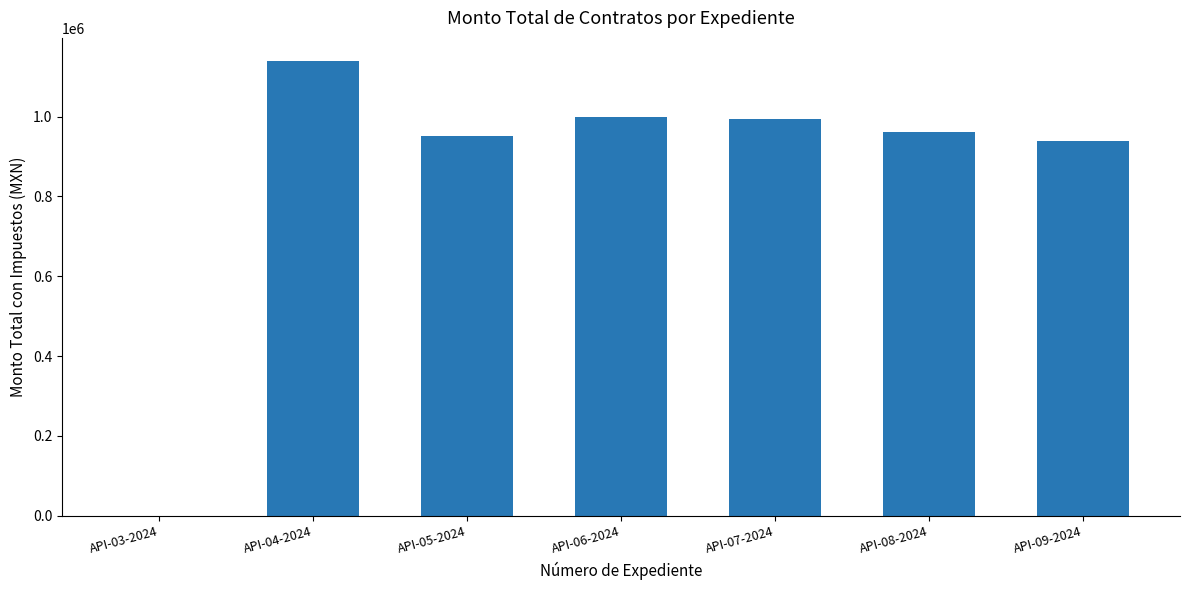

Reading right to left, transcribe all the data shown in this chart.

939660.5	962500.0	994750.0	1000000.0	952500.0	1140000.0	0.0